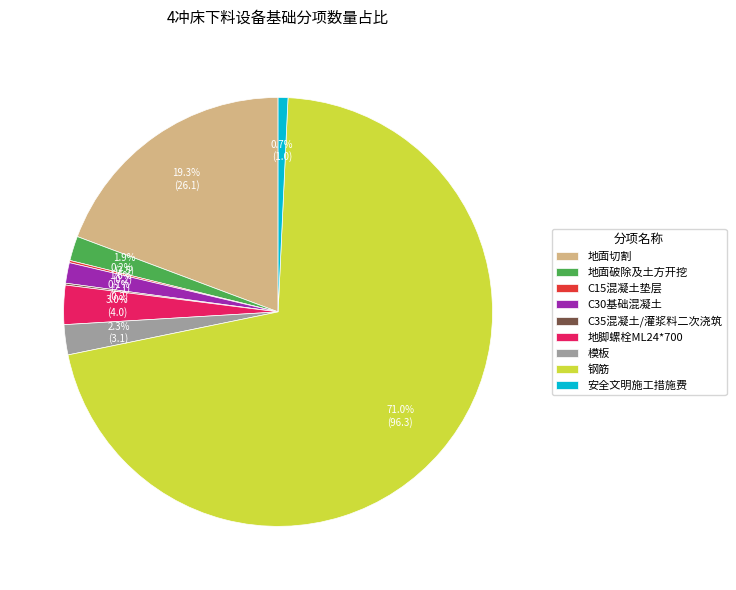

To the nearest percent, what is the difference between the largest and smallest slice percentages?

71%